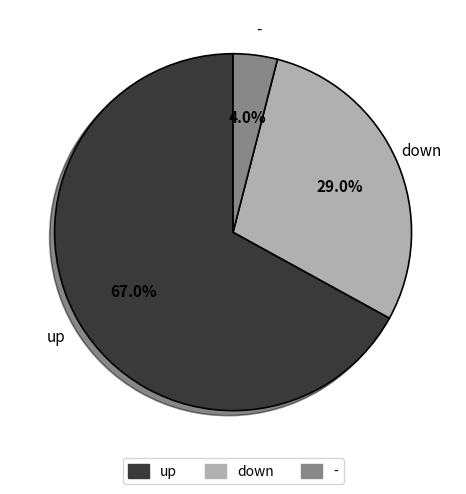

Is it true that down is 29% of the pie?

True